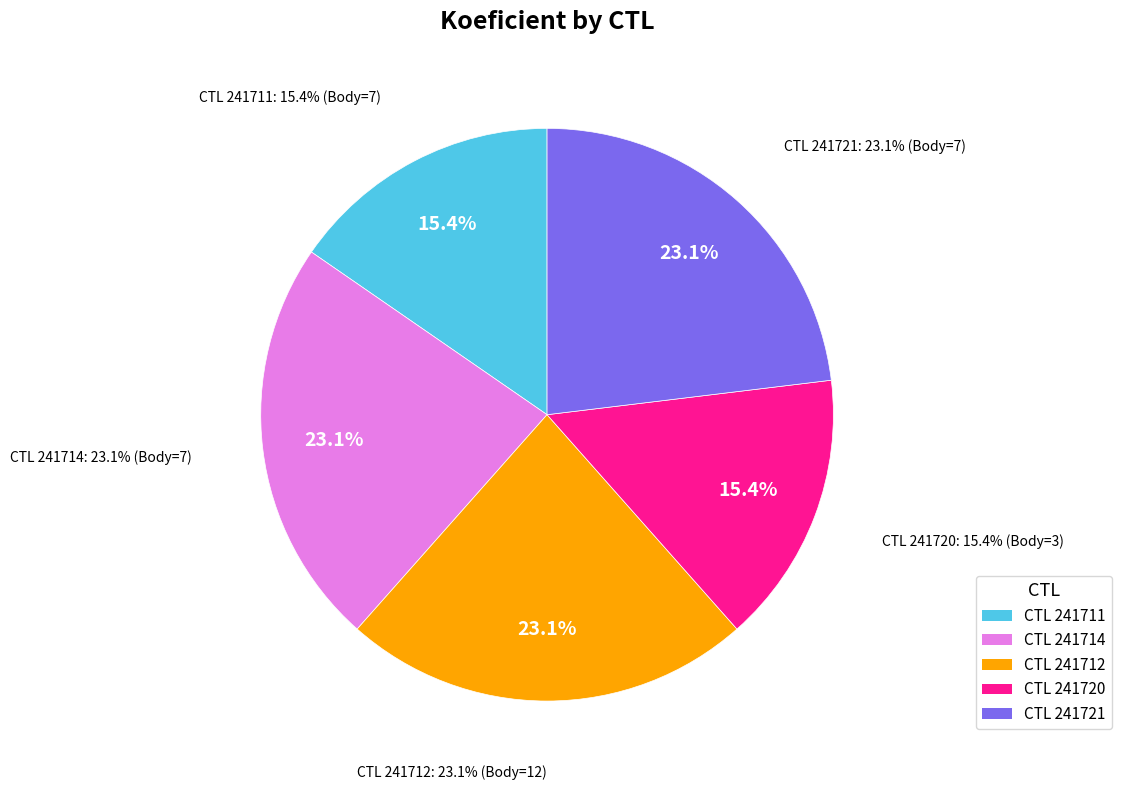

Is 241720 the majority of the pie?

No